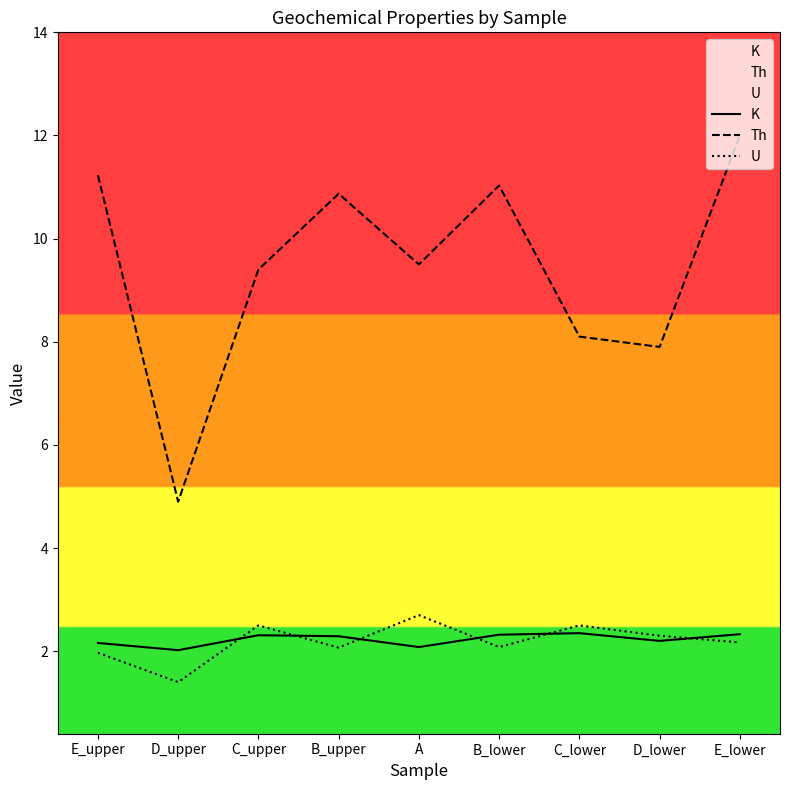

Does the chart display data point markers on the line(s)?

No